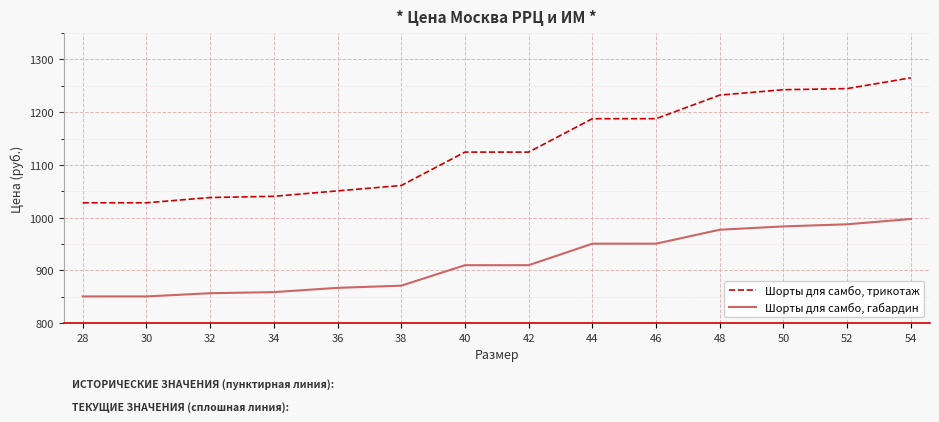

At which label does Шорты для самбо, трикотаж first exceed 1124?

40